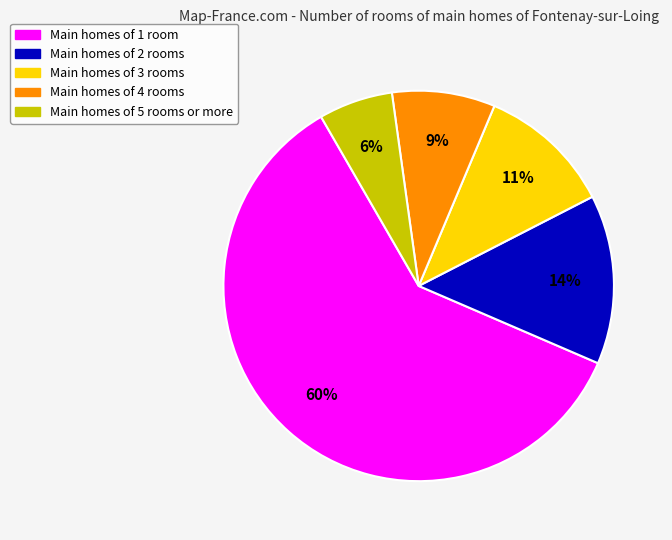

To the nearest percent, what is the average slice percentage?

20%